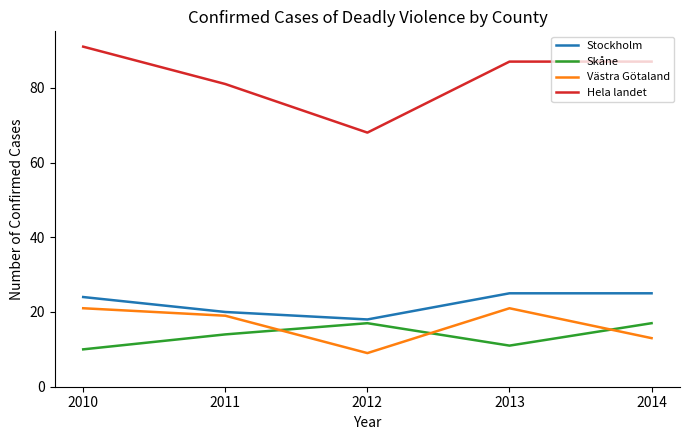

What is the difference between the highest and lowest values at 2011?

67